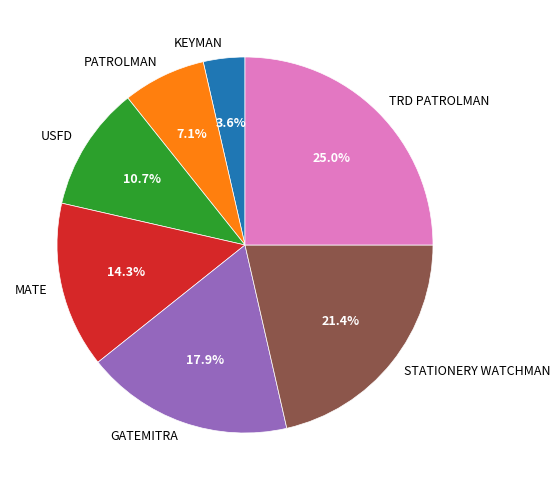

Is STATIONERY WATCHMAN the majority of the pie?

No